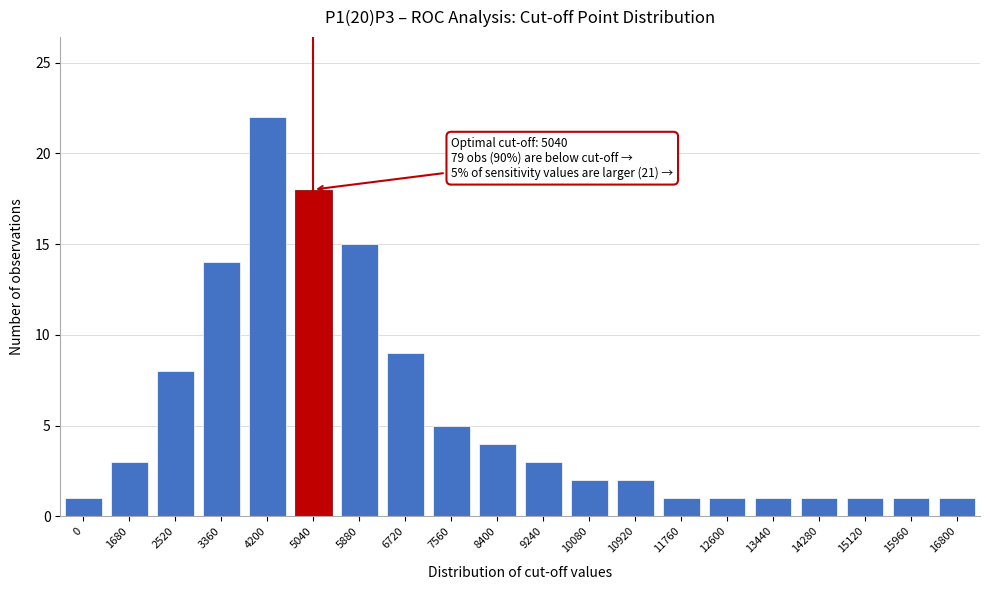

Reading right to left, transcribe all the data shown in this chart.

16800=1	15960=1	15120=1	14280=1	13440=1	12600=1	11760=1	10920=2	10080=2	9240=3	8400=4	7560=5	6720=9	5880=15	5040=18	4200=22	3360=14	2520=8	1680=3	0=1